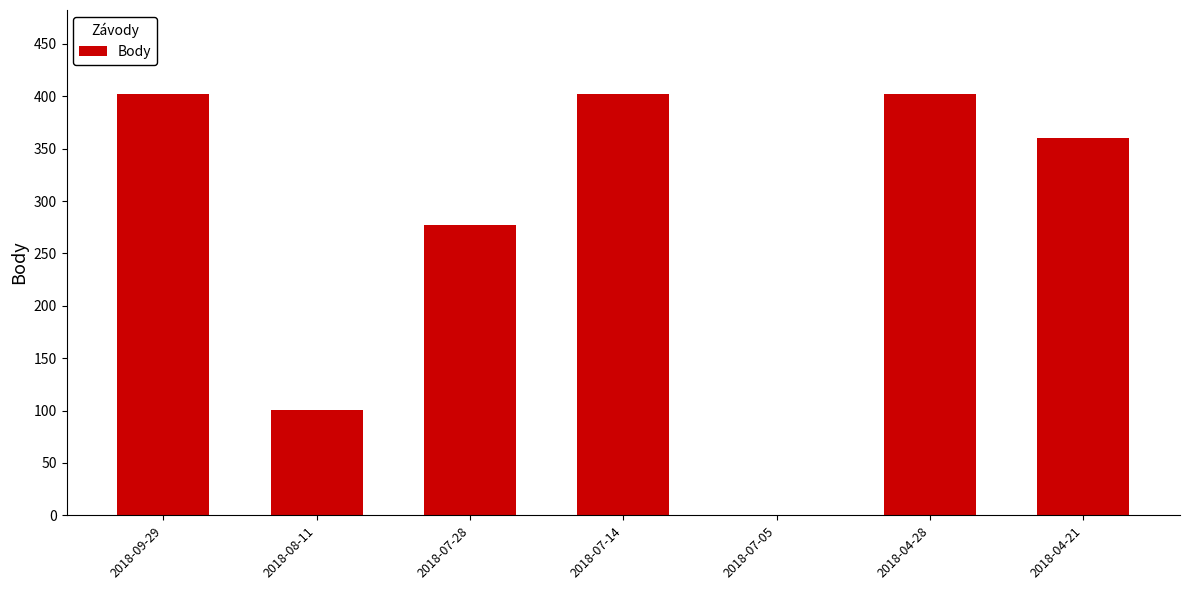

What is the greatest value displayed?

402